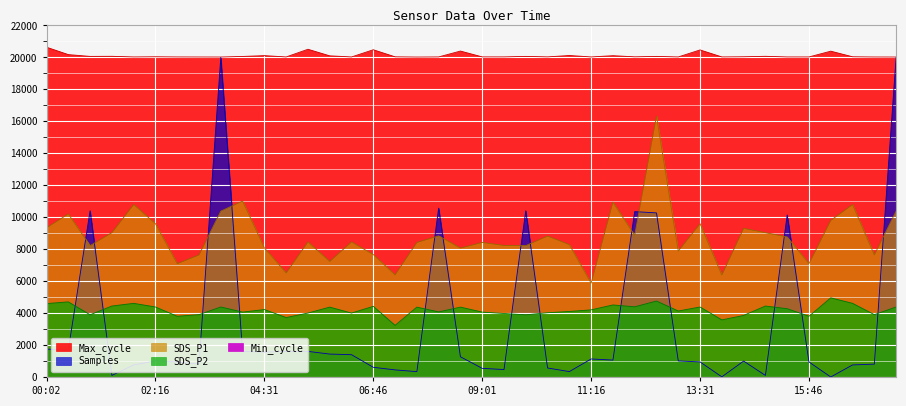

Between 13:31 and 13:04, which is larger?

13:31